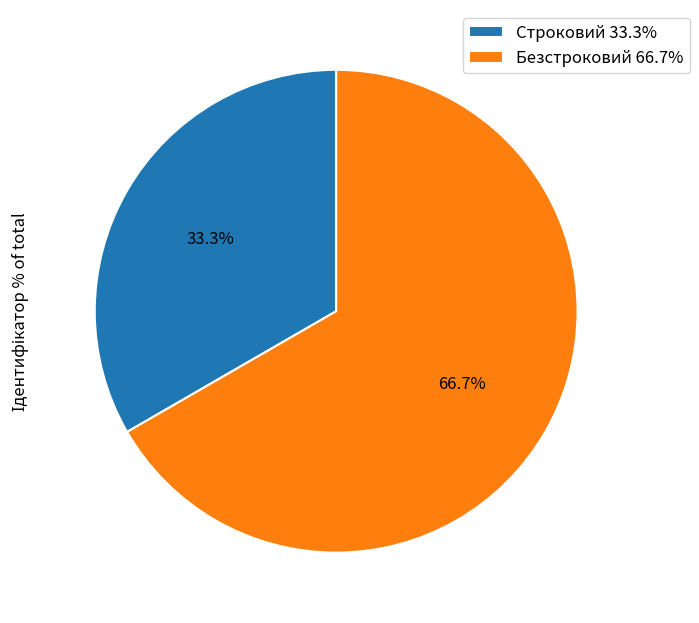

What percentage is the Строковий slice, to the nearest percent?

33%